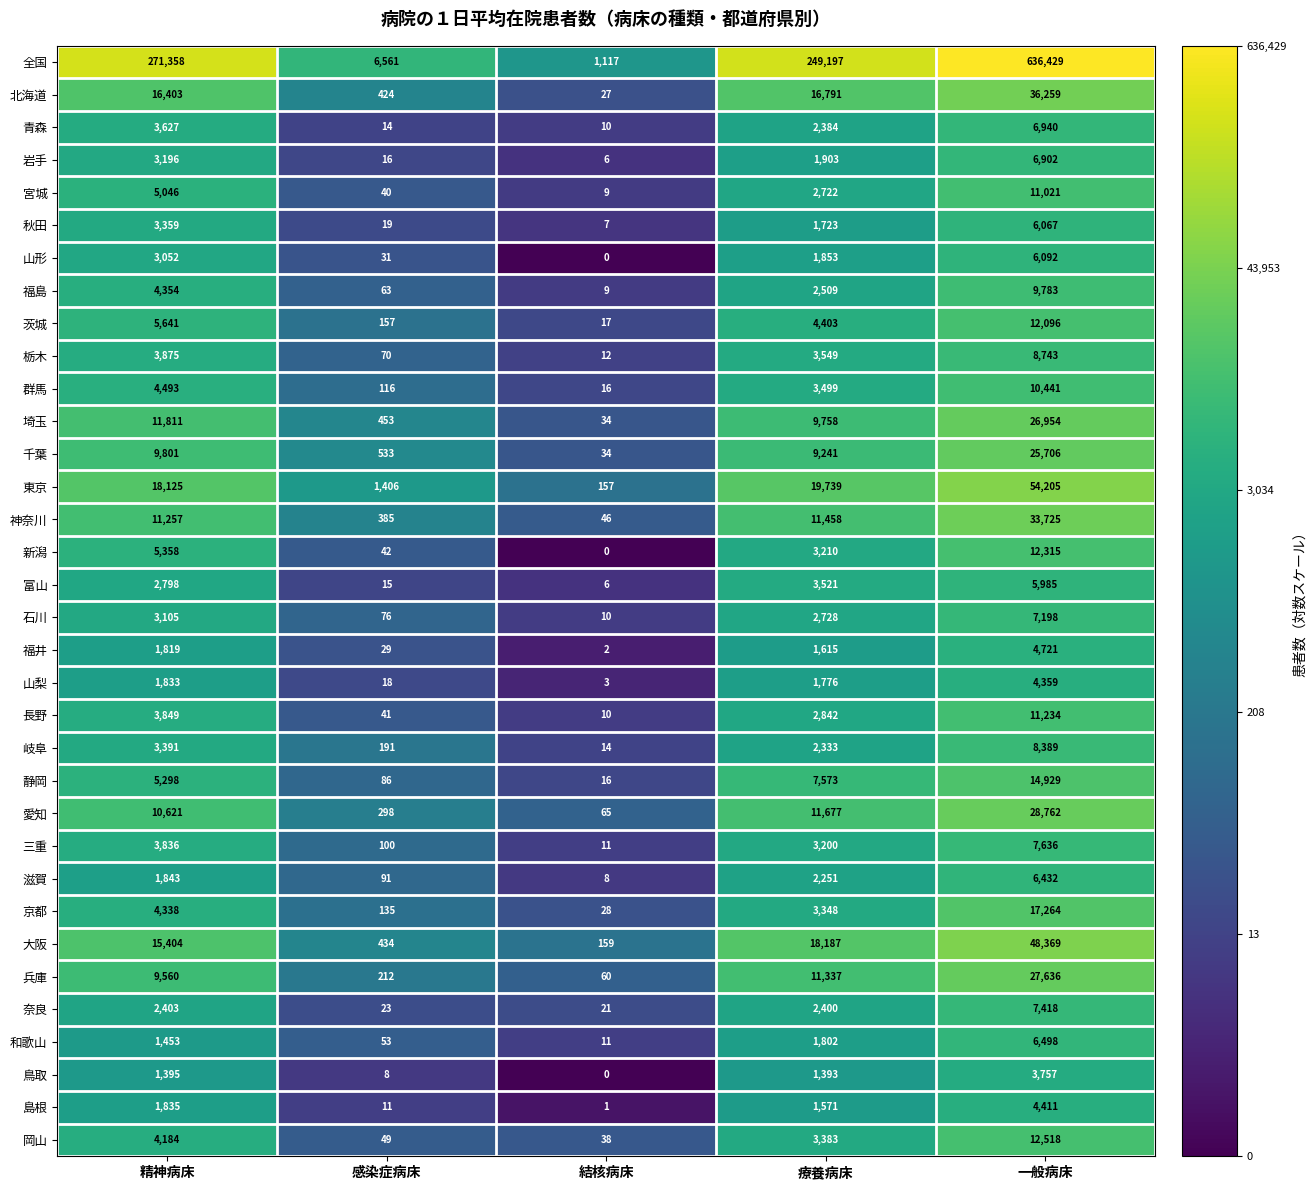

What is the greatest value displayed?

636429